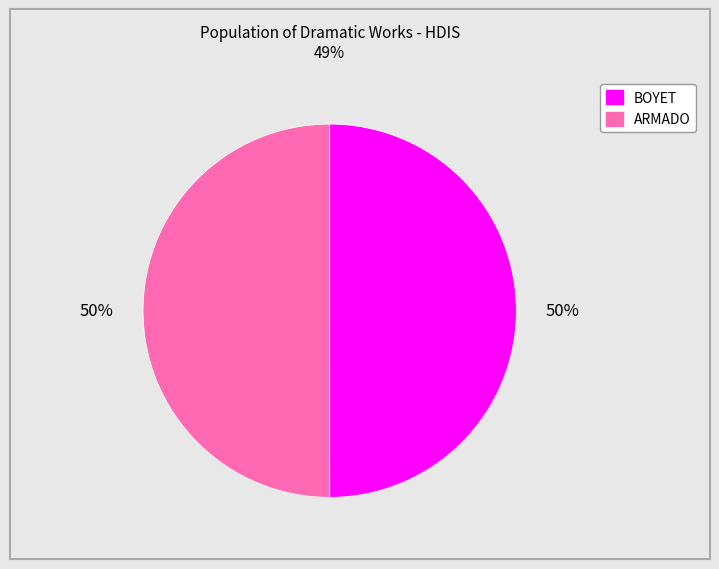

To the nearest percent, what is the combined percentage of ARMADO and BOYET?

100%